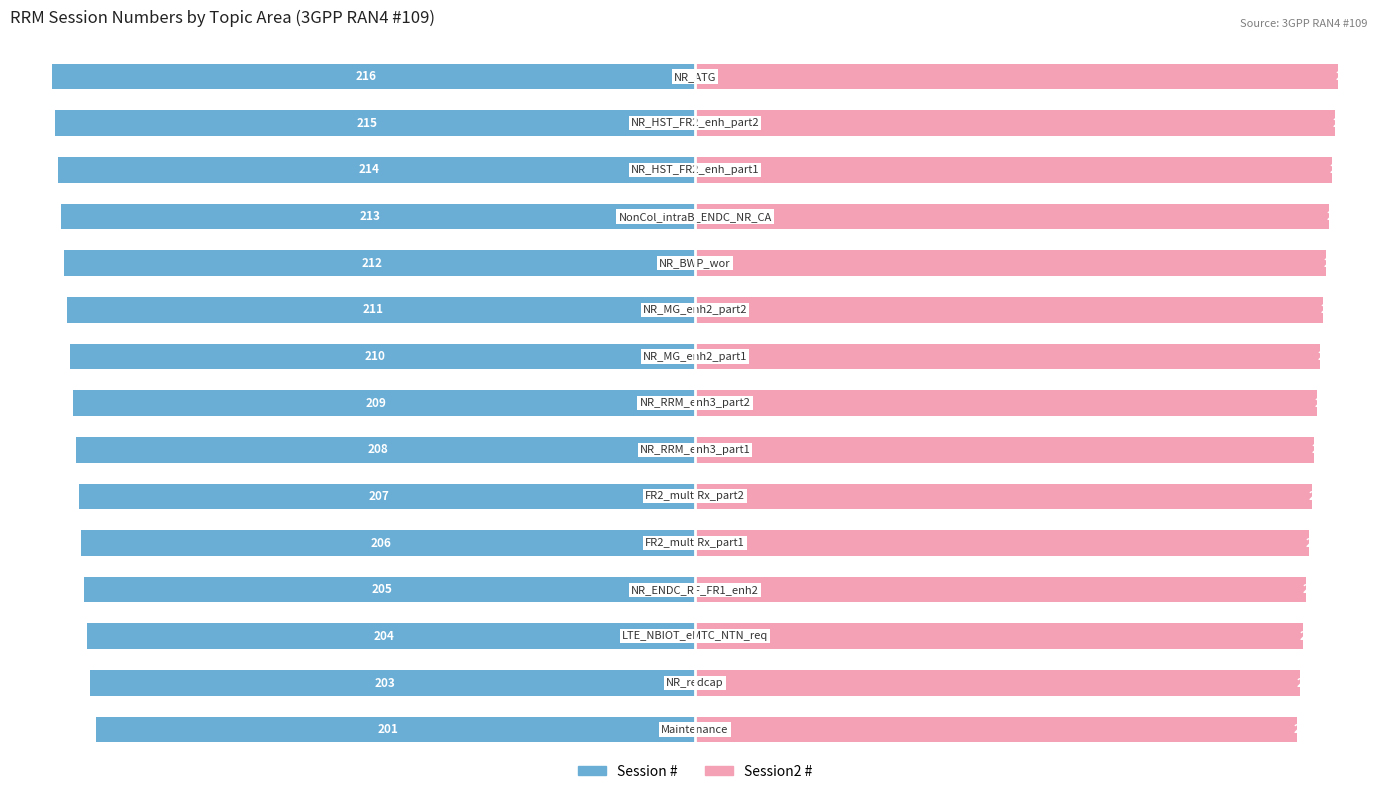

What is the maximum value for Session2 #?

216